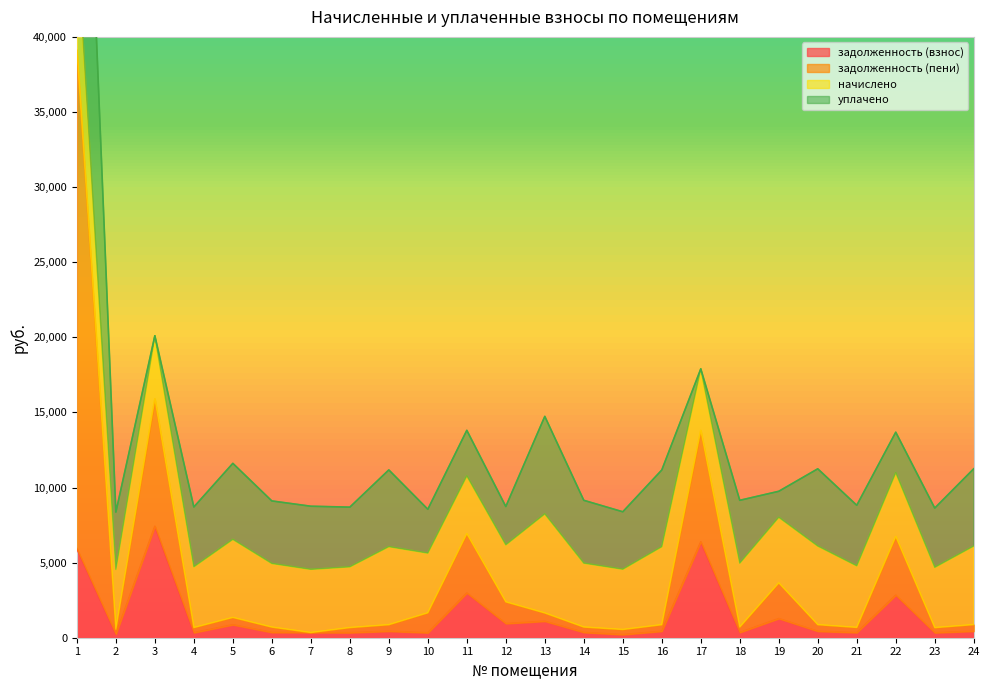

At how many categories does at least one series exceed 35815?

1